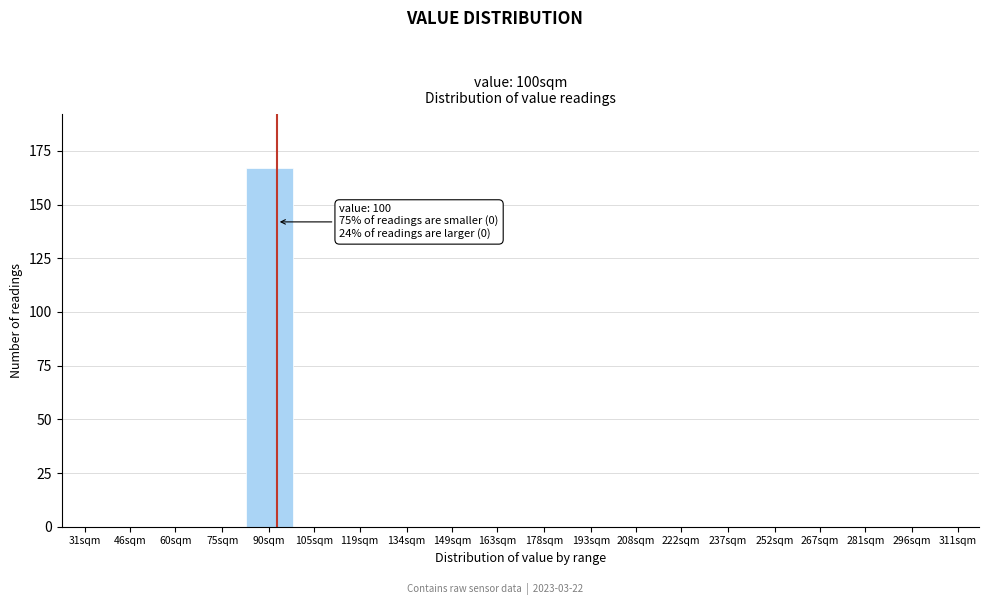

Reading right to left, extract all data points from this chart.

311sqm=0	296sqm=0	281sqm=0	267sqm=0	252sqm=0	237sqm=0	222sqm=0	208sqm=0	193sqm=0	178sqm=0	163sqm=0	149sqm=0	134sqm=0	119sqm=0	105sqm=0	90sqm=167	75sqm=0	60sqm=0	46sqm=0	31sqm=0